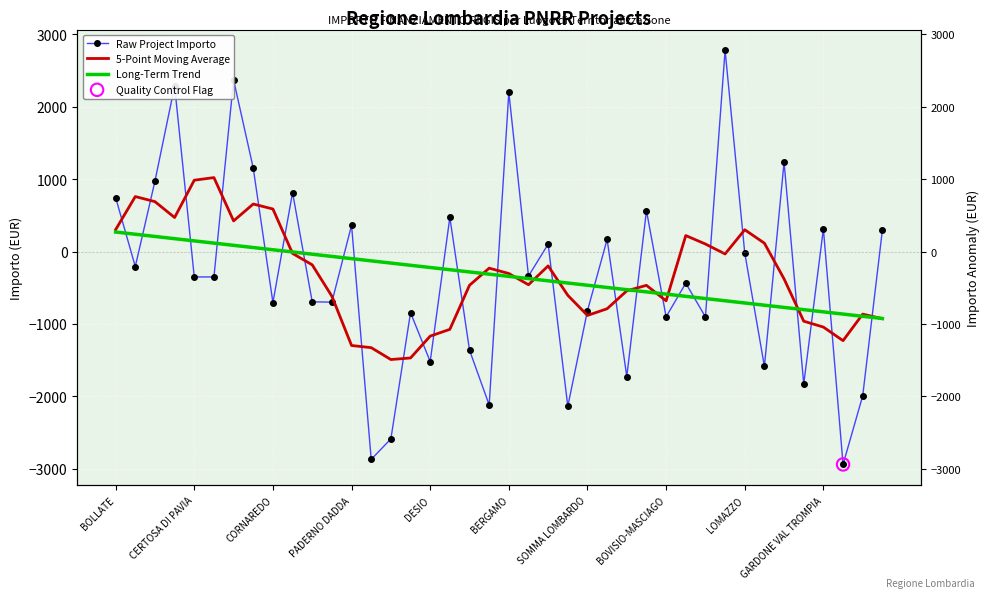

Which series has the largest Y range (max minus min)?

Raw Project Importo